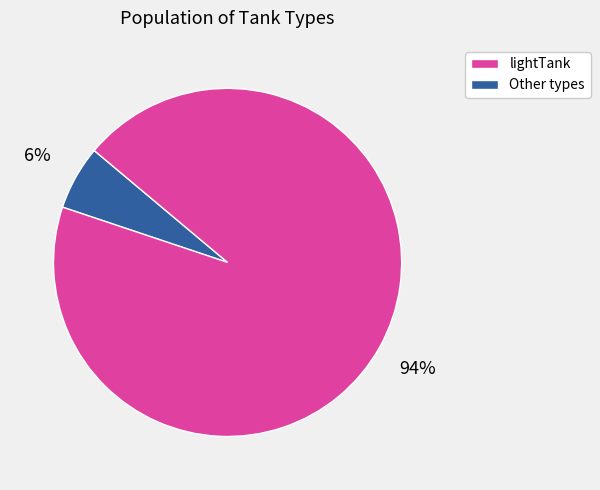

To the nearest percent, what is the difference between the largest and smallest slice percentages?

88%